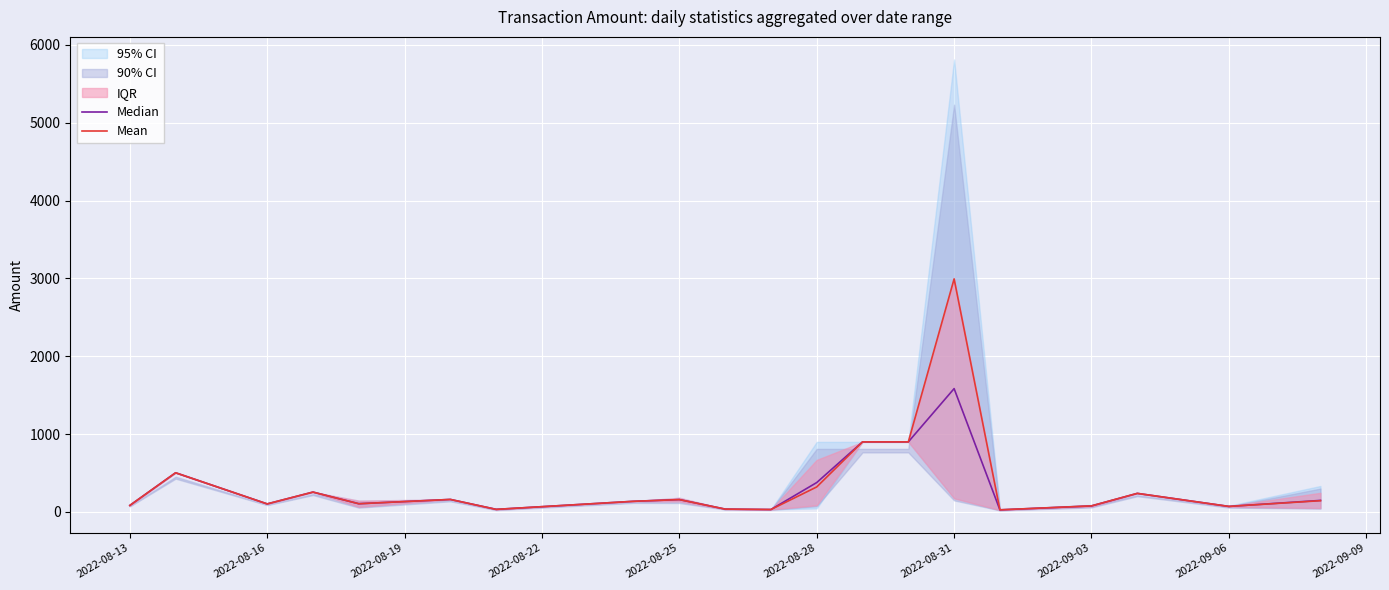

At which category is the sum across all series the highest?

2022-08-31